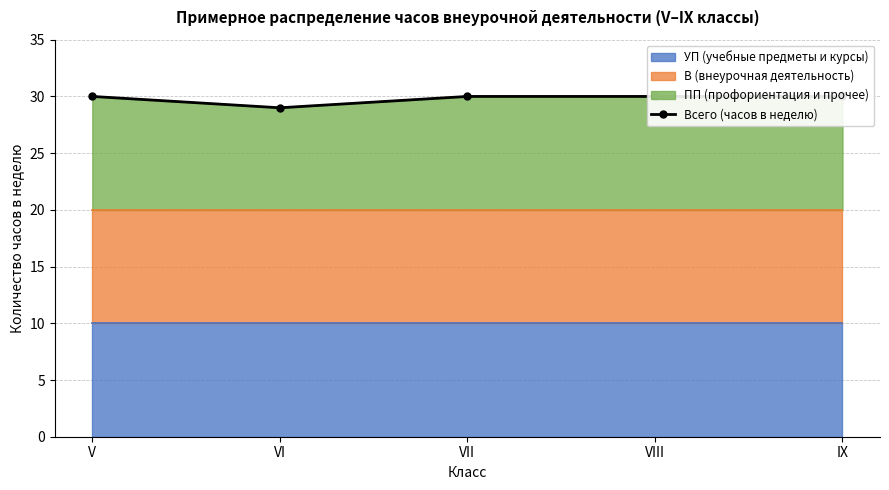

Reading left to right, transcribe all the data shown in this chart.

30	29	30	30	30